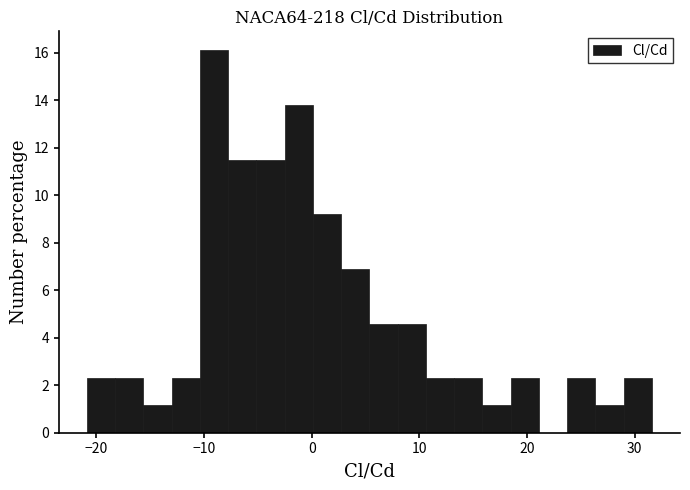

Around what value on the x-axis is the tallest bar? Give the approximate position of its centre, as read against the axis.

-9